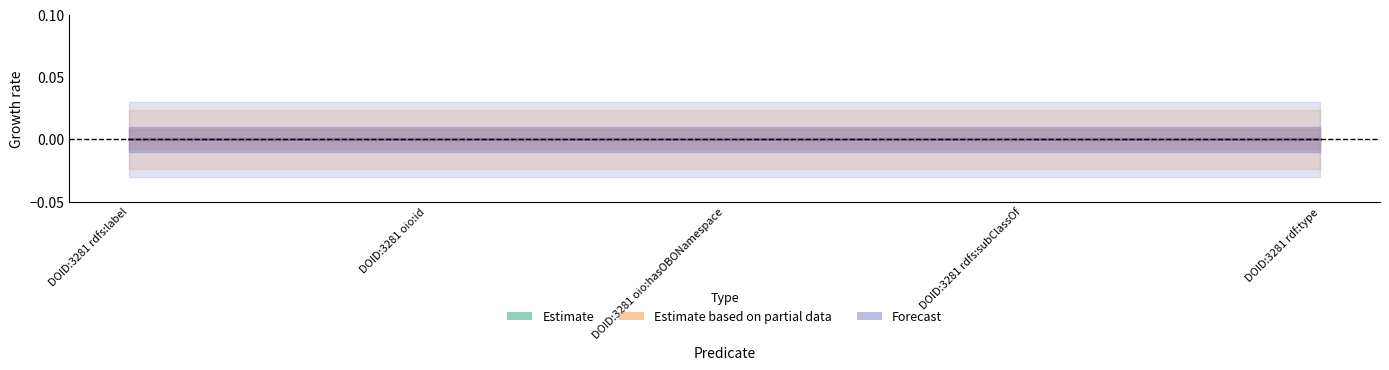

At which category is the sum across all series the highest?

DOID:3281 rdfs:label